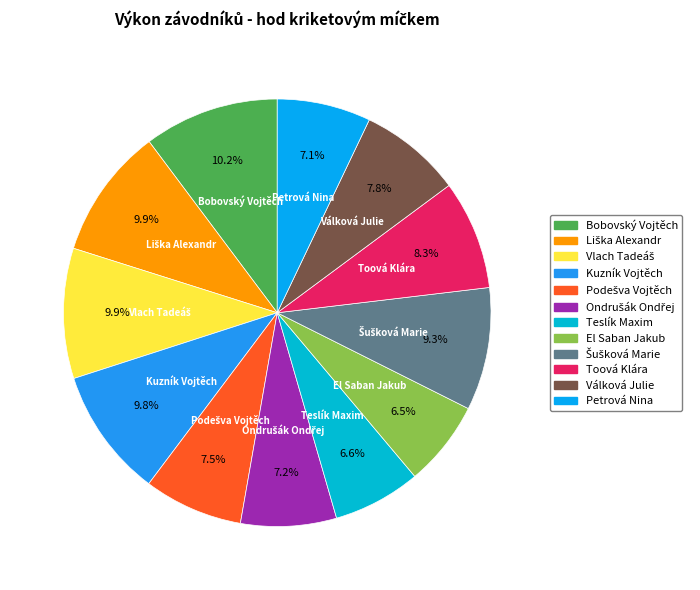

Is there any slice that represents more than half of the pie?

No